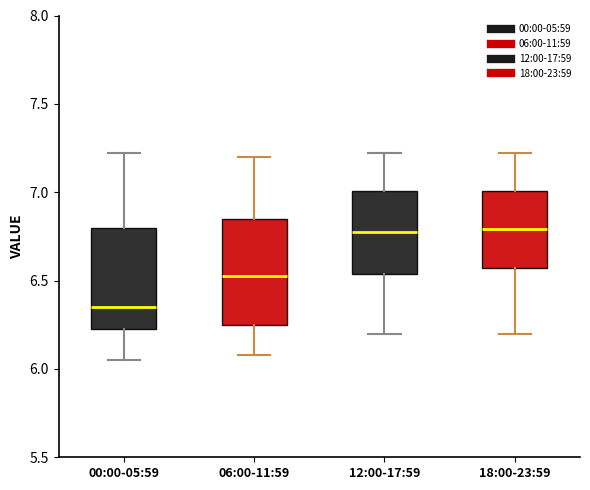

Reading left to right, transcribe this box plot: for each box, give where its median line is, the range the box spans, and where its two whiskers end, as read against the y-axis. The values are not printed on the chart, so give them approximately, as read against the axis.

00:00-05:59: median 6.35, box 6.25 to 6.80, whiskers 6.05 to 7.20
06:00-11:59: median 6.55, box 6.25 to 6.85, whiskers 6.10 to 7.20
12:00-17:59: median 6.80, box 6.55 to 7.00, whiskers 6.20 to 7.20
18:00-23:59: median 6.80, box 6.55 to 7.00, whiskers 6.20 to 7.20